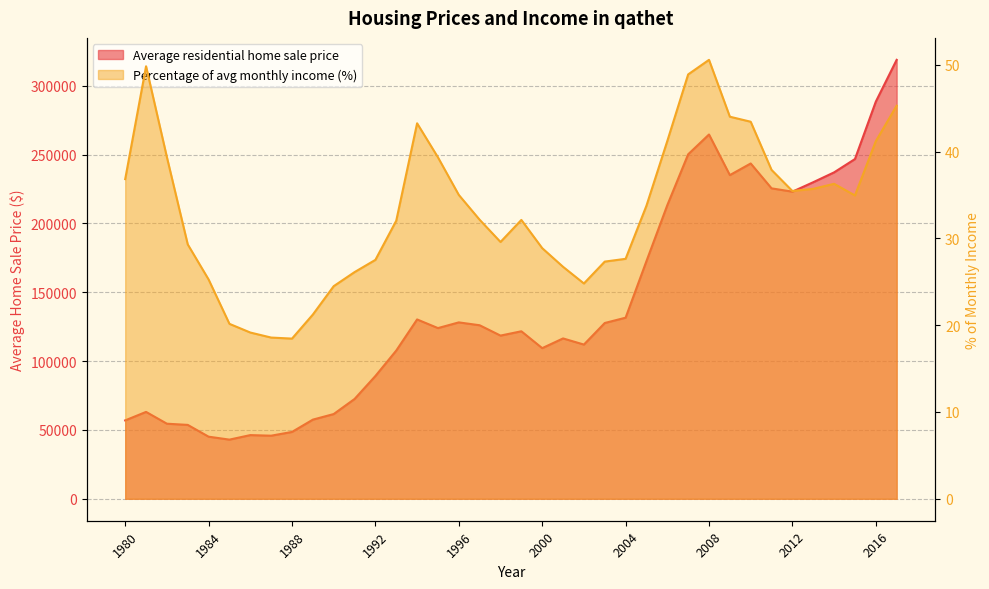

What is the difference between the second highest and minimum values in the Average residential home sale price series?

245509.0